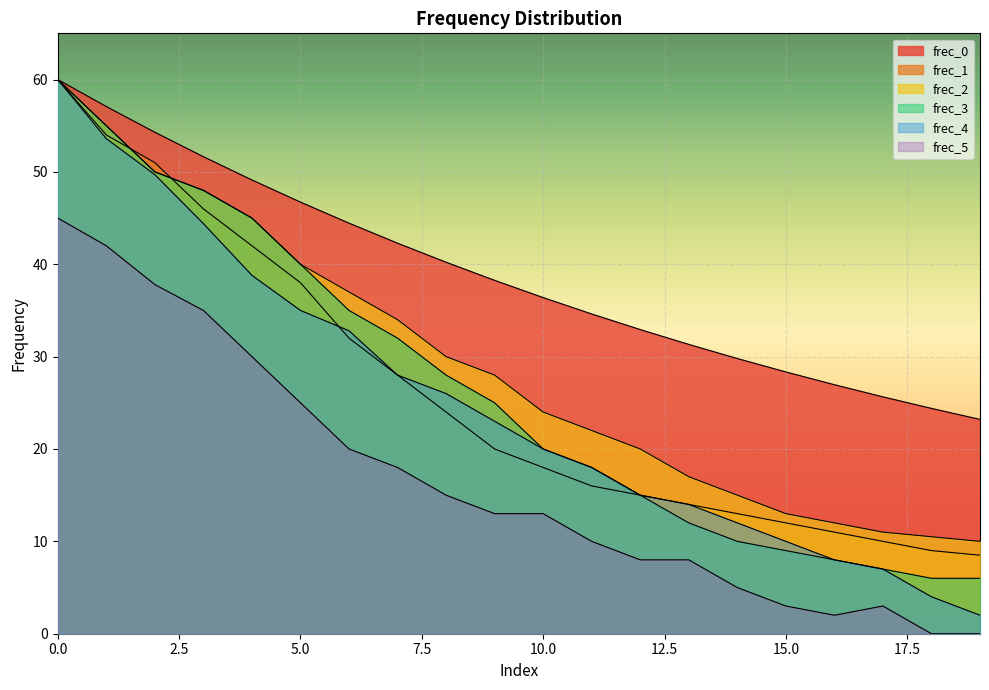

What value does the frec_0 series have at 7?

42.3